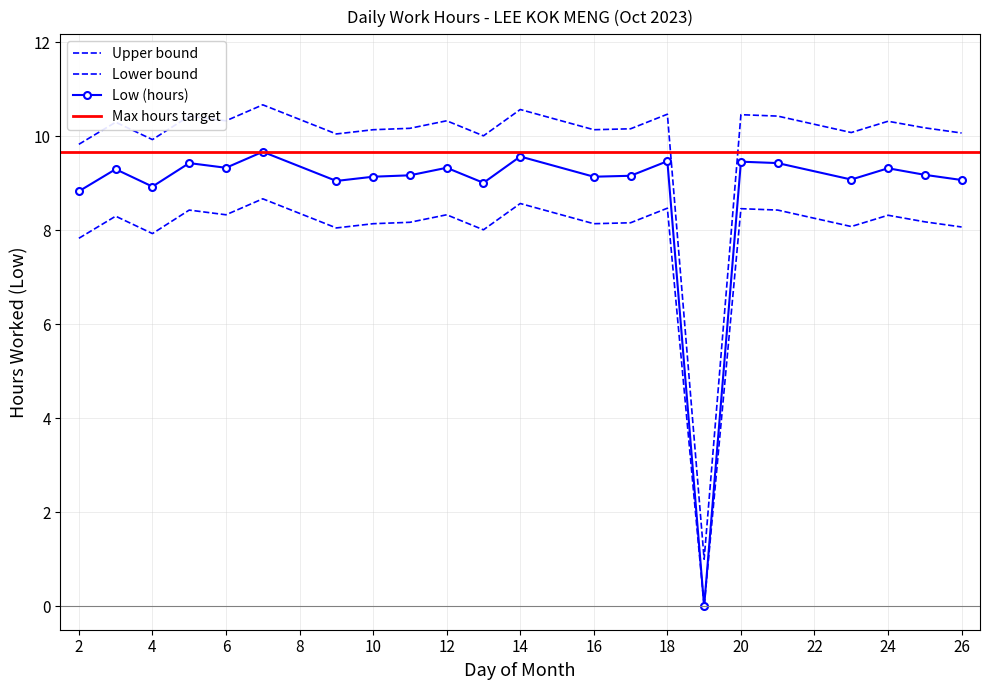

What is the difference between the Low (hours) values at 20 and 13?

0.5